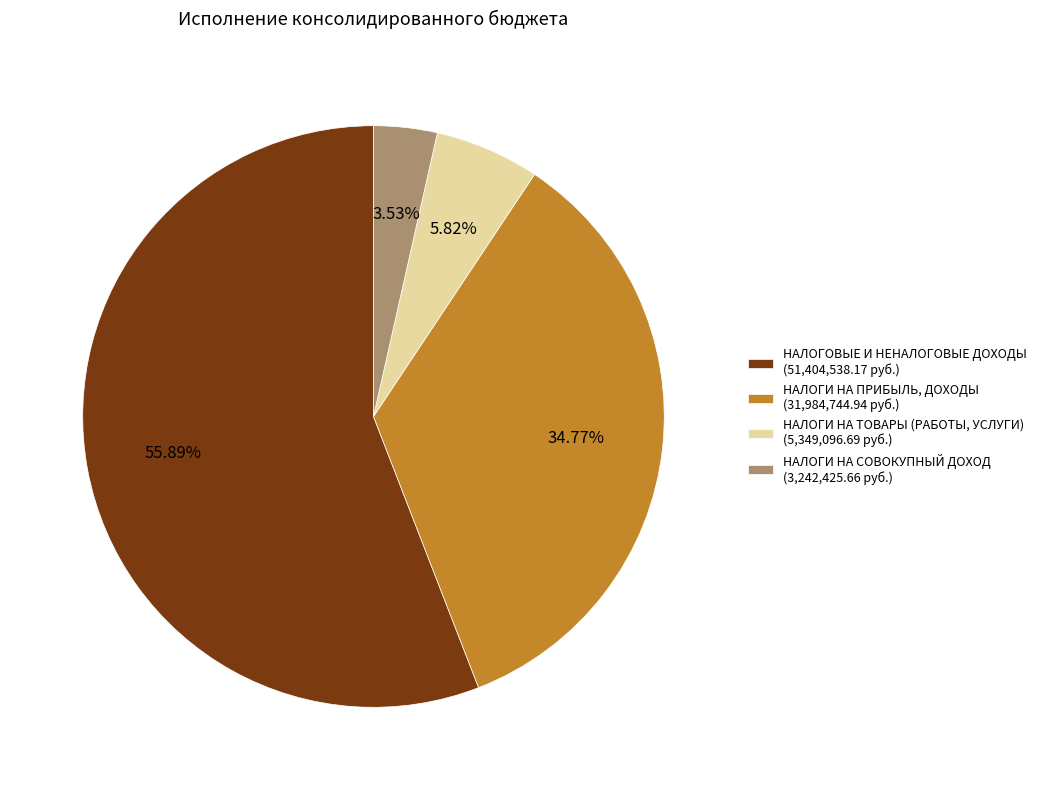

What percentage is the НАЛОГИ НА СОВОКУПНЫЙ ДОХОД slice, to the nearest percent?

4%